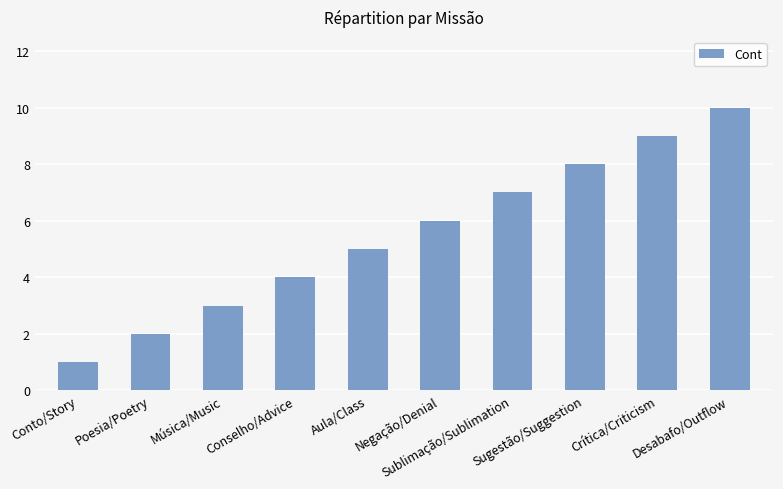

What position from the right is Crítica/Criticism?

2